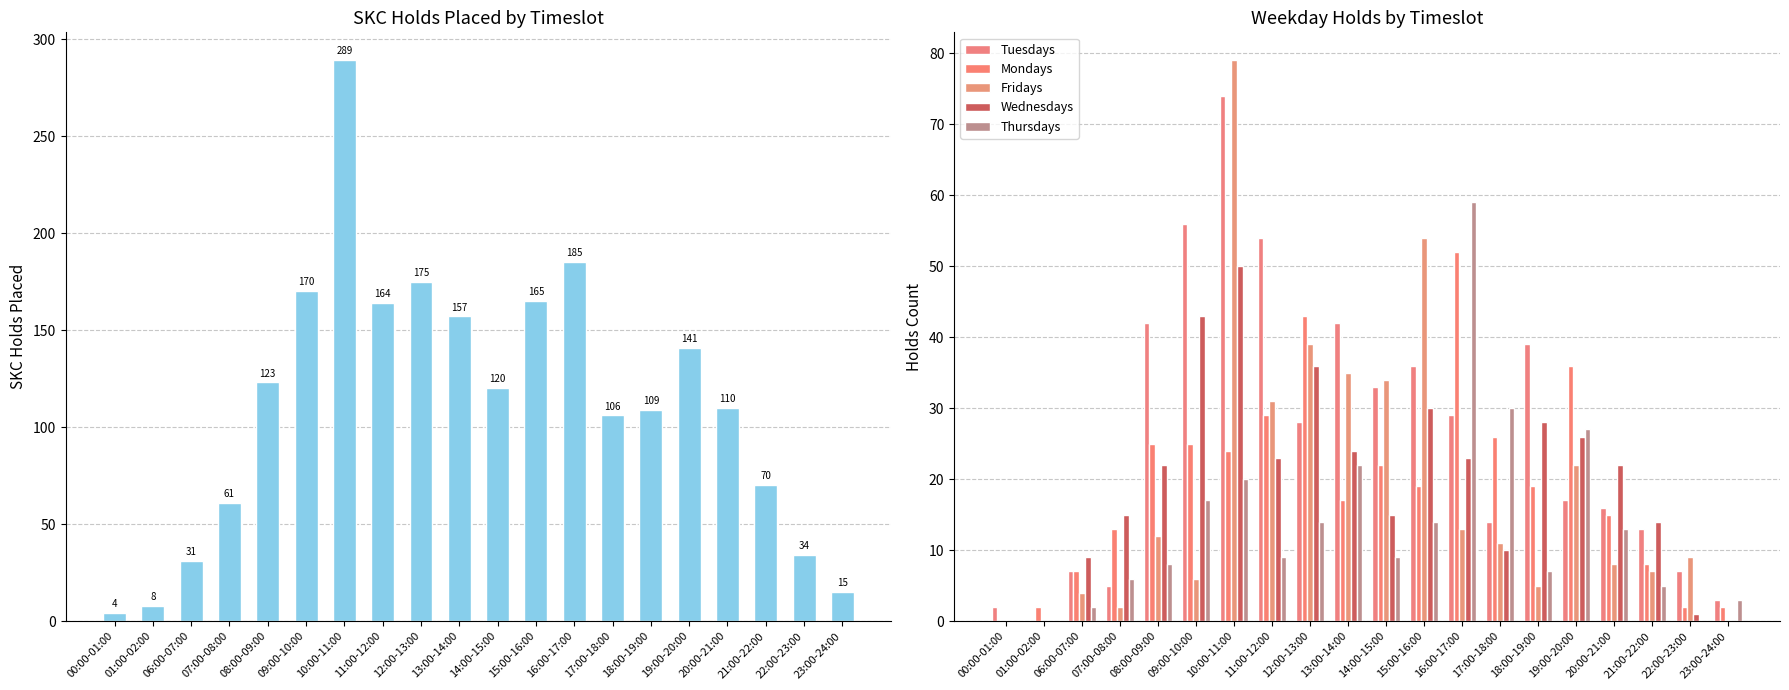

What position from the right is 13:00-14:00?

11